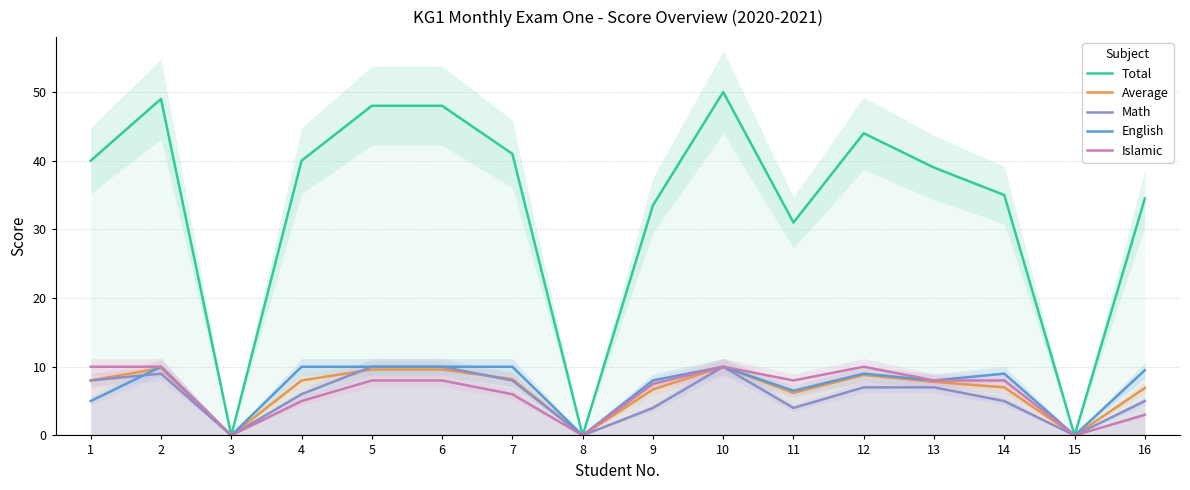

How many series are shown in this chart?

5